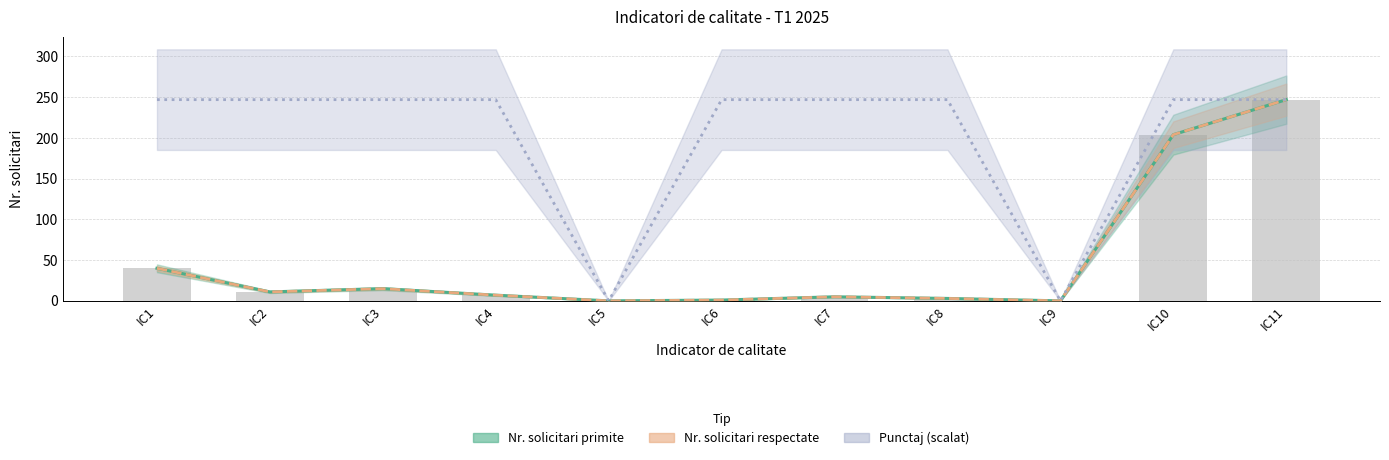

Is the value of Nr. solicitari respectate at IC5 greater than the value of Nr. solicitari primite at IC2?

No